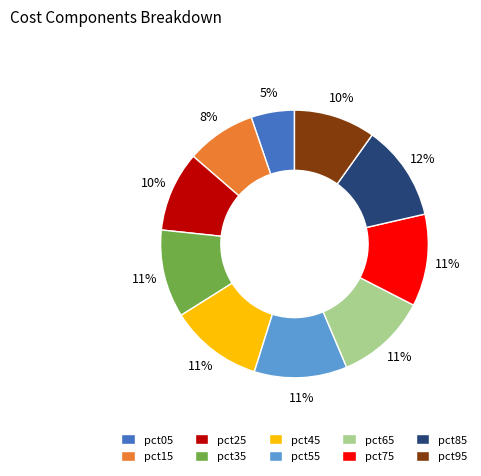

How many slices are in this pie chart?

10